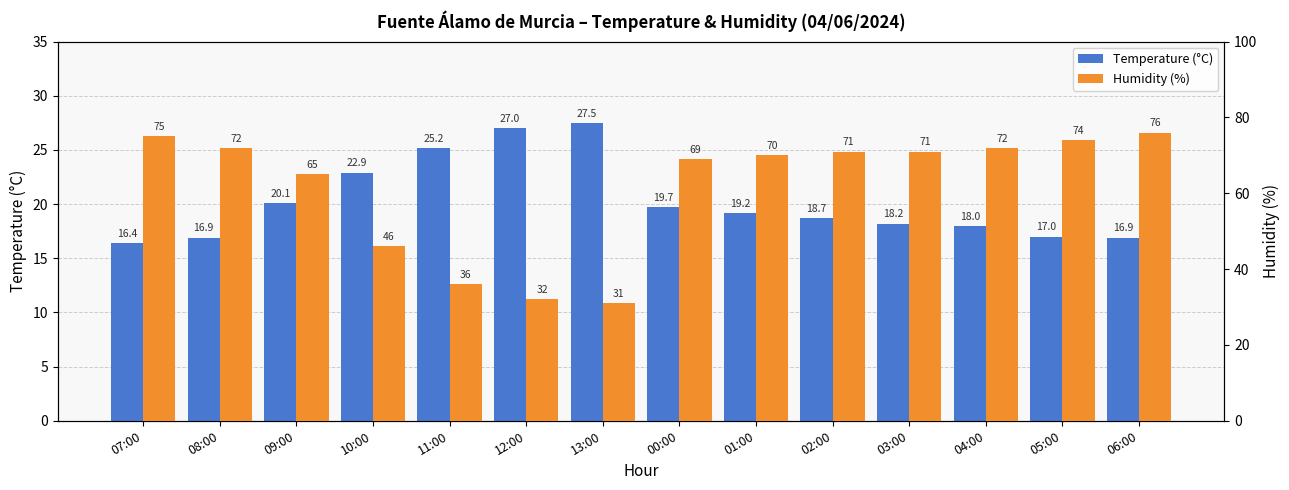

How many categories are shown in the chart?

14